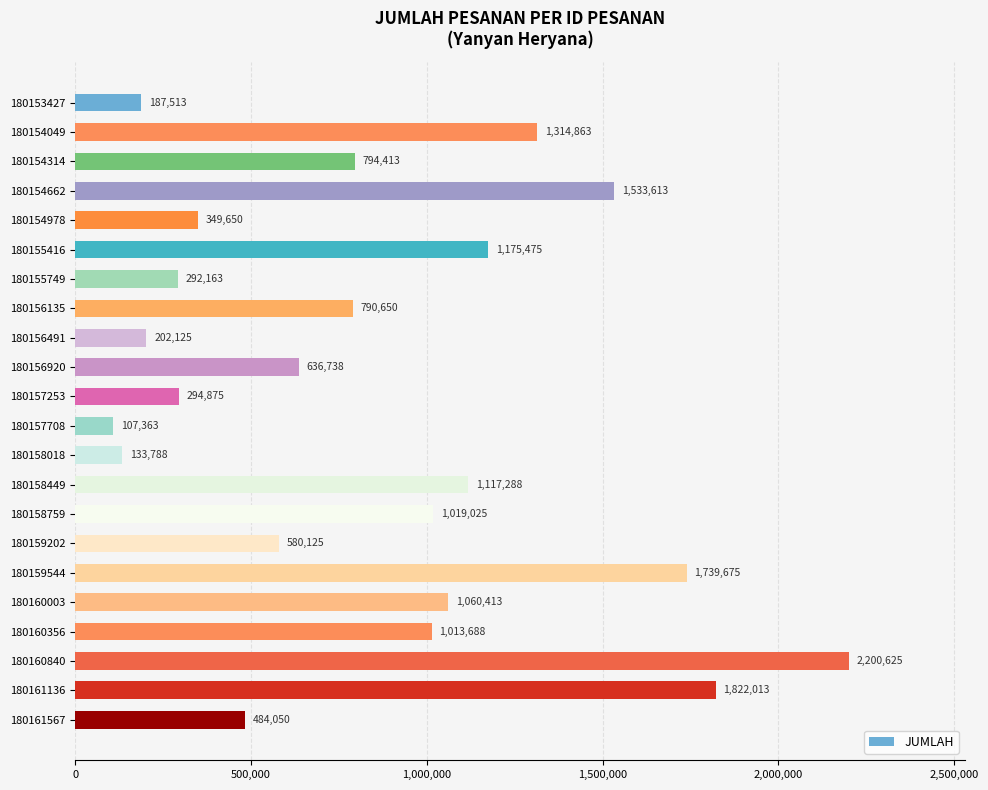

What is the difference between the second highest and second lowest values?

1688225